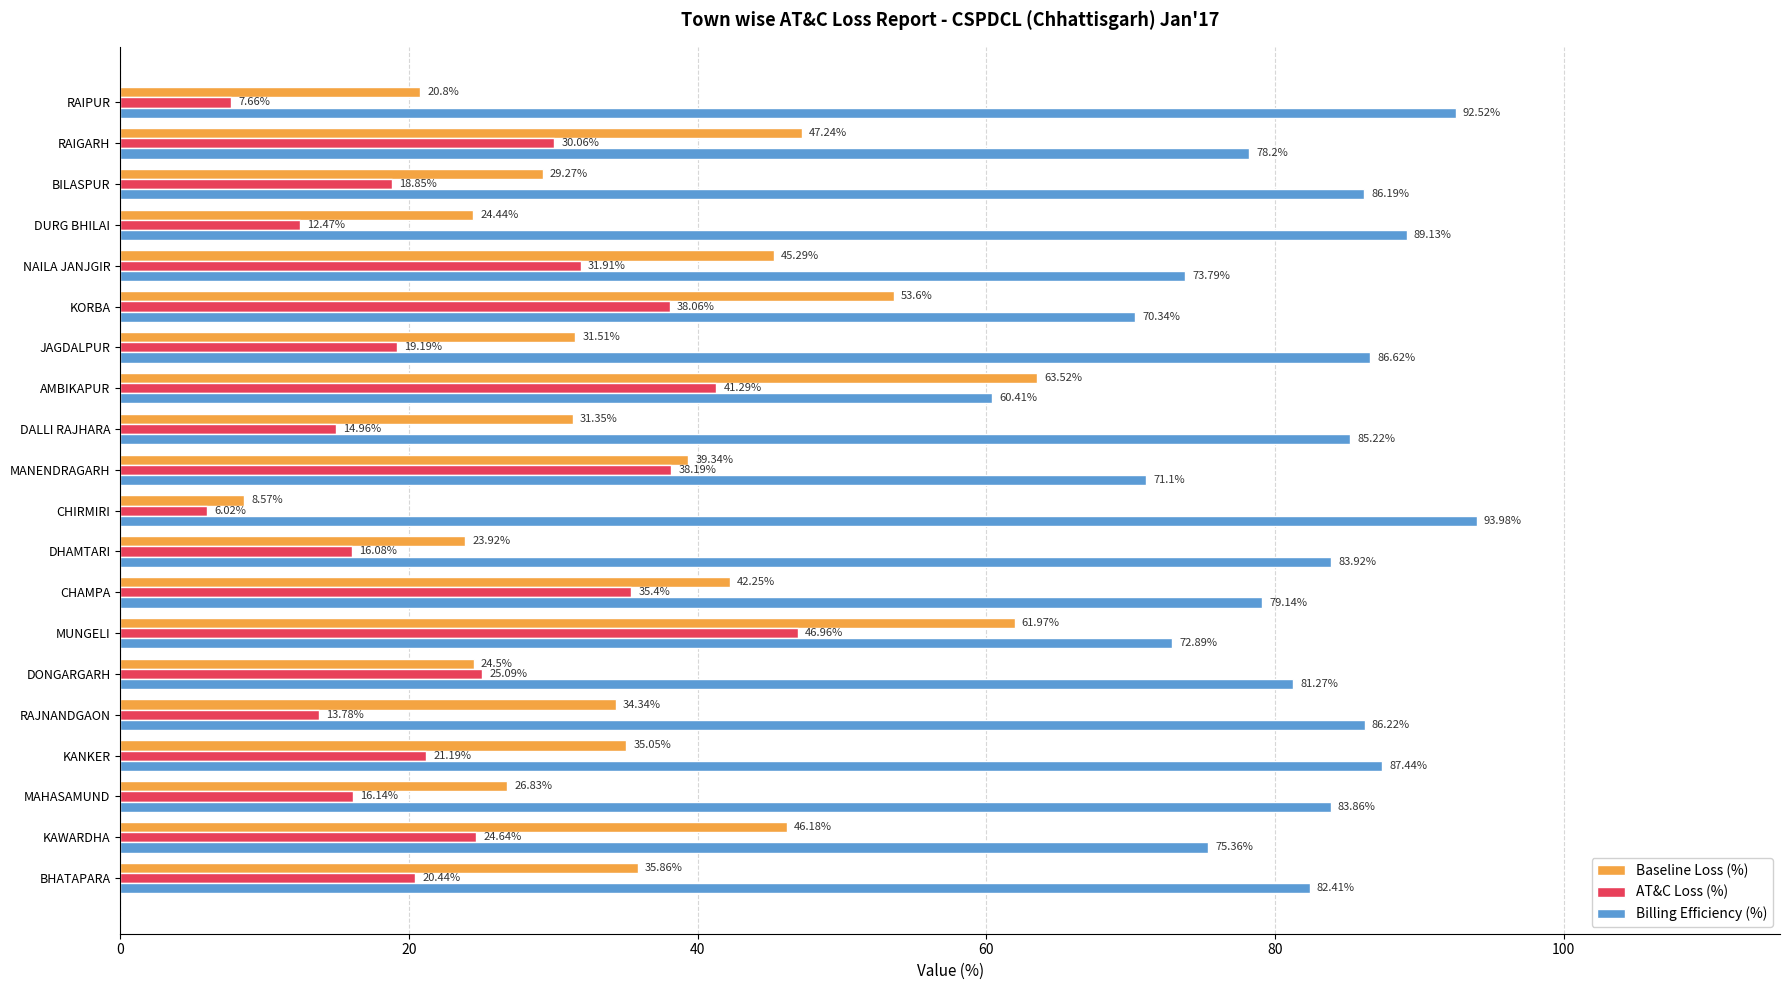

At which category is the sum across all series the highest?

MUNGELI